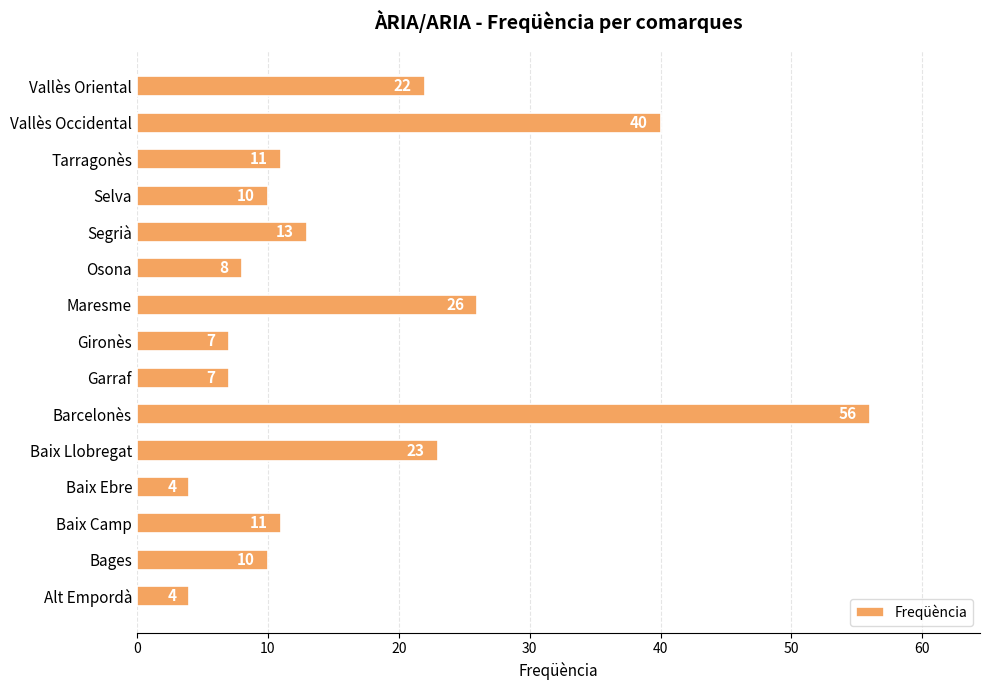

Does the chart contain any negative values?

No